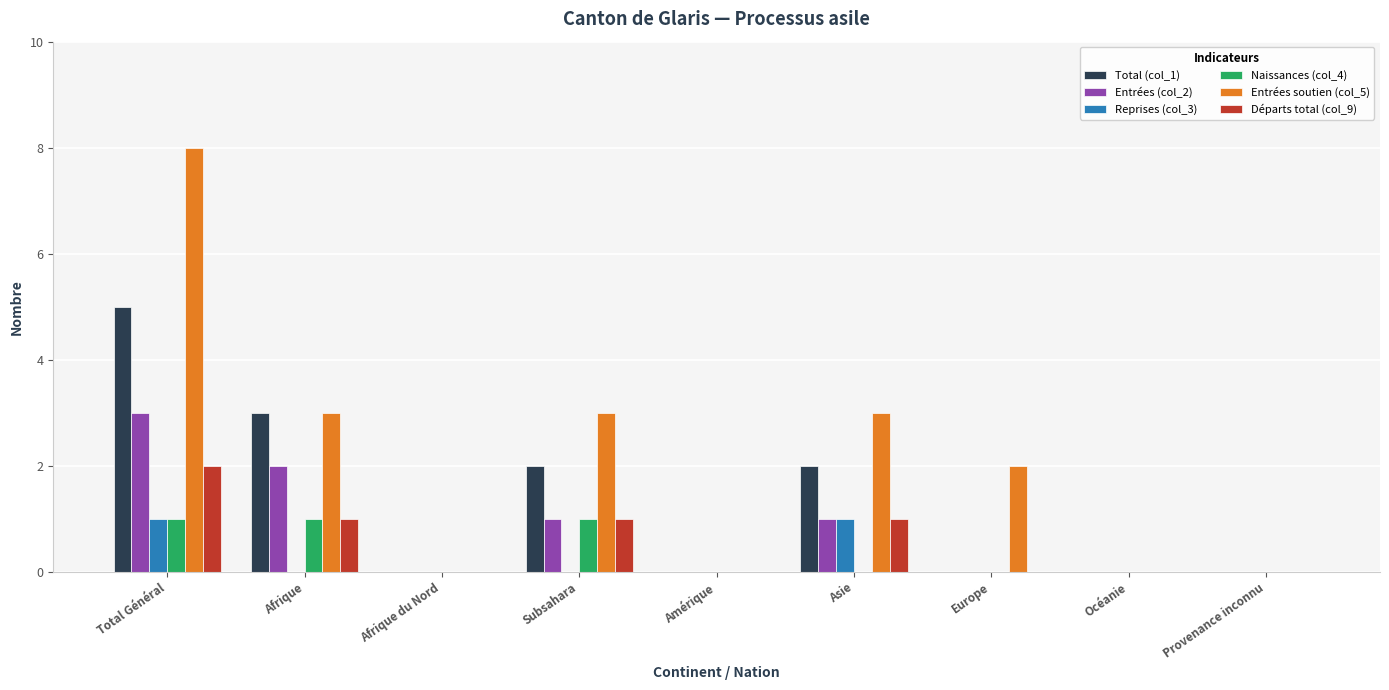

How many groups of bars are there?

9